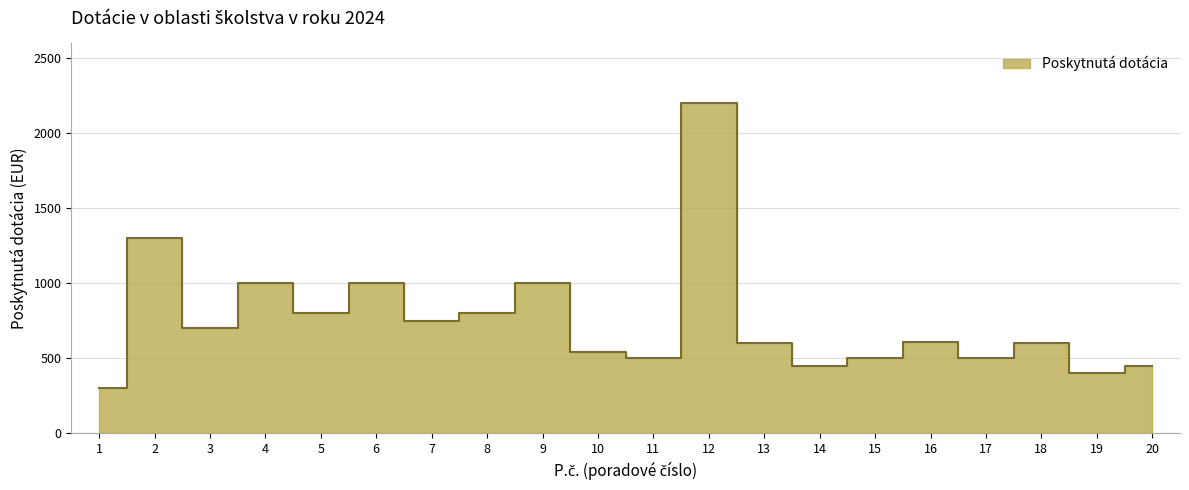

Reading left to right, transcribe all the data shown in this chart.

300	1300	700	1000	800	1000	750	800	1000	540	500	2200	600	450	500	610	500	600	400	450